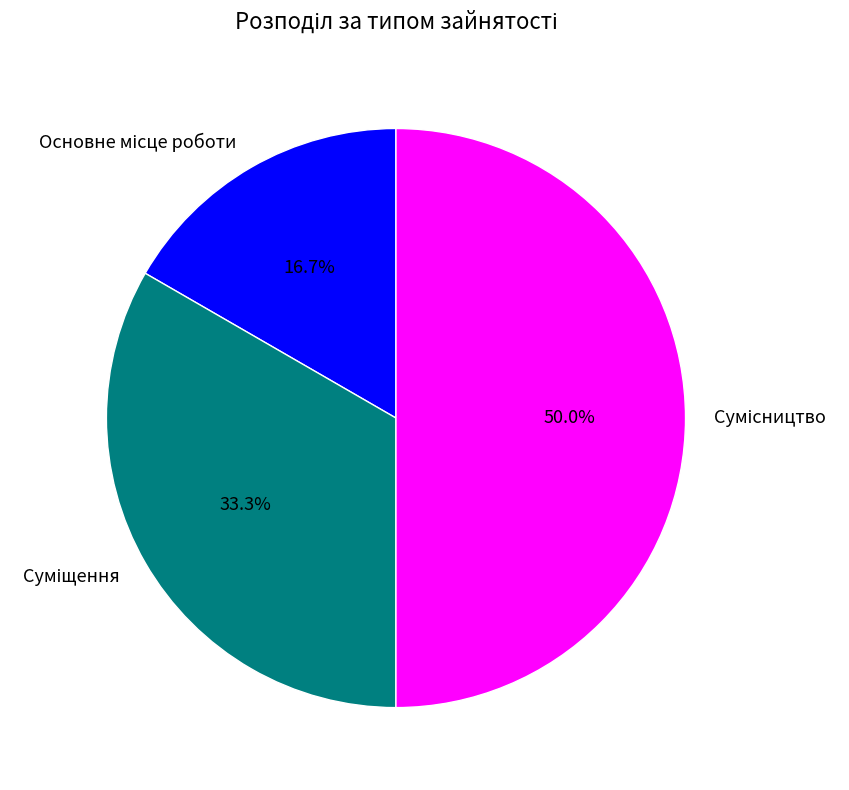

Count the number of slices in the pie.

3